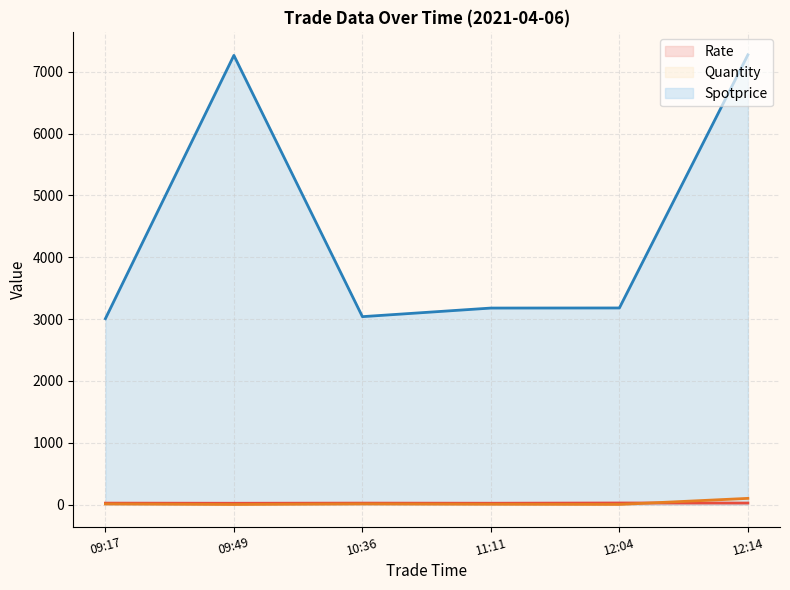

At which label is Quantity closest to 50?

09:17